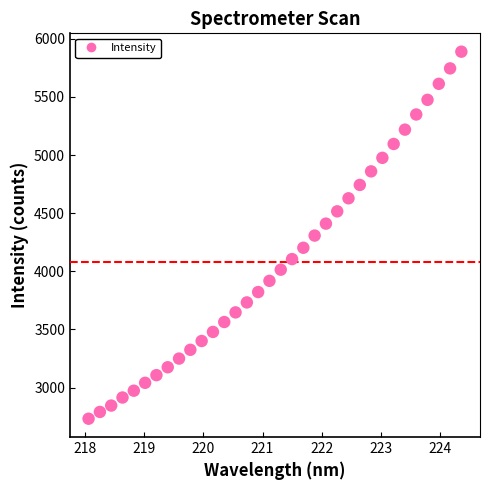

What is the range of X values (max minus min)?

6.3